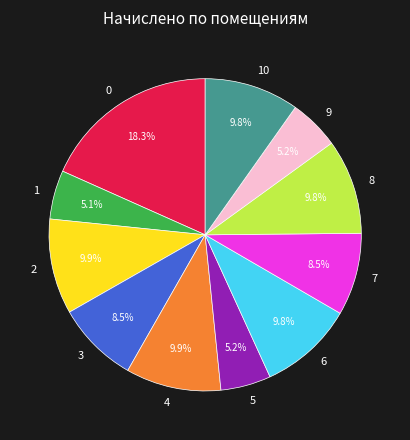

Count the number of slices in the pie.

11